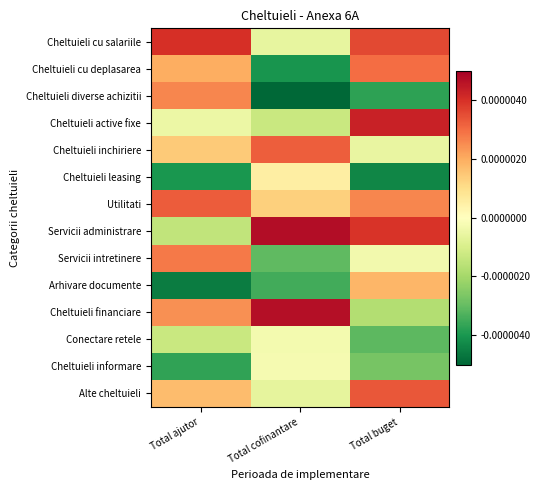

At which category does the chart reach its minimum across all series?

Total cofinantare